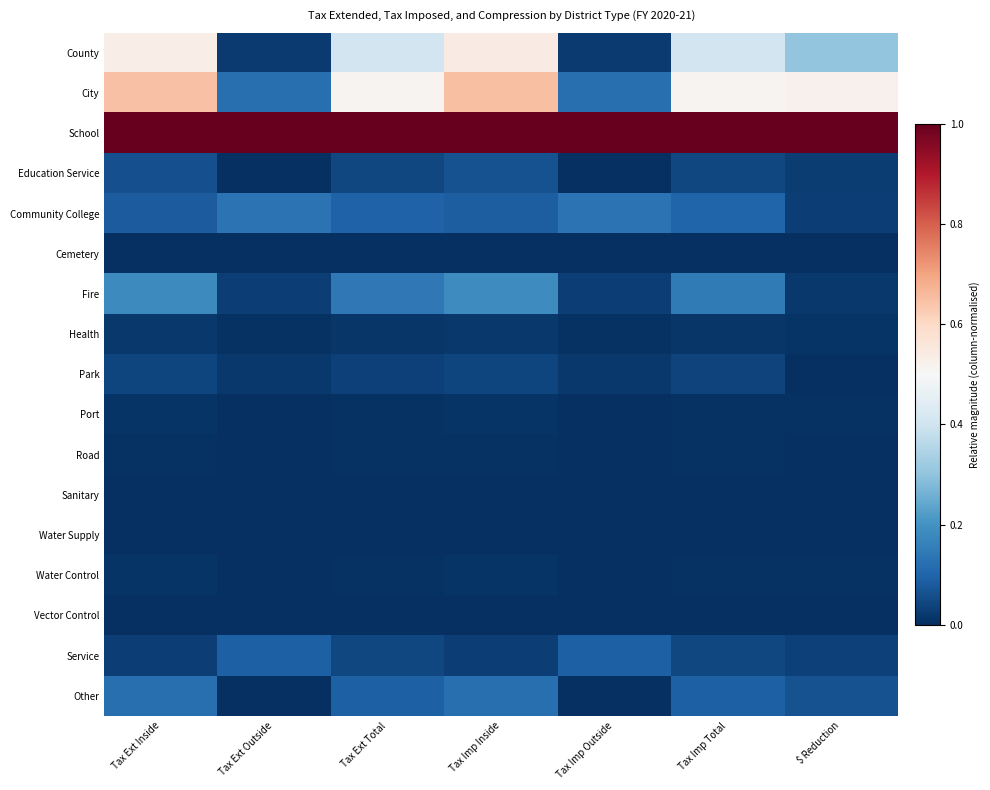

List the series in order of their peak value, highest first.

School, City, County, Fire, Community College, Other, Service, Education Service, Park, Health, Port, Water Control, Road, Vector Control, Water Supply, Sanitary, Cemetery